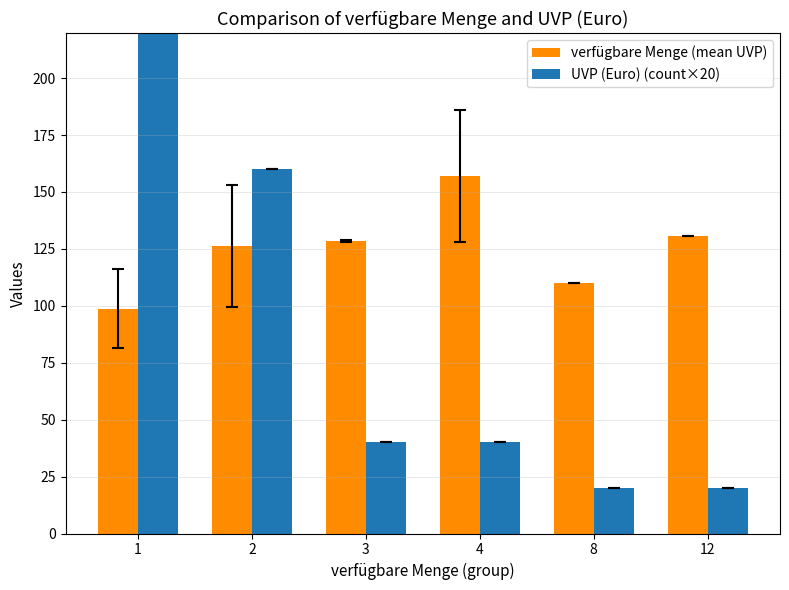

List the labels in order of verfügbare Menge (mean UVP) value, smallest first.

1, 8, 2, 3, 12, 4